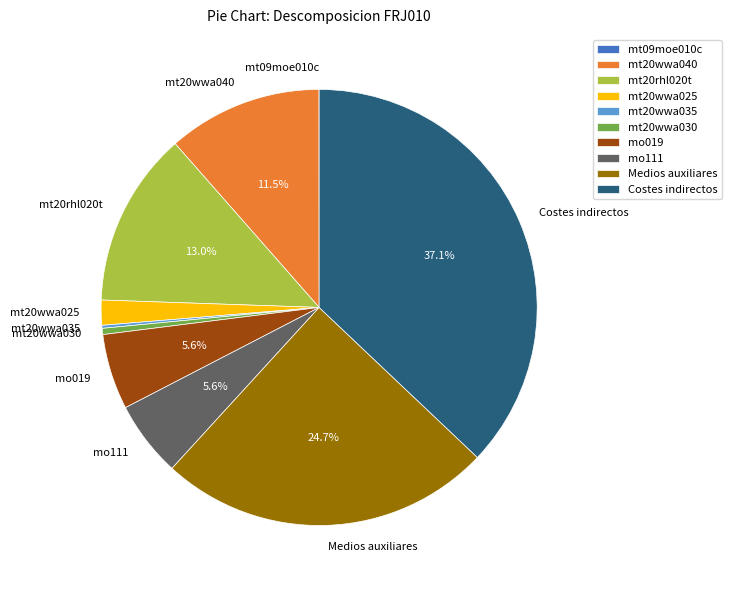

Do Costes indirectos and mt20wwa030 together represent more than half of the pie?

No